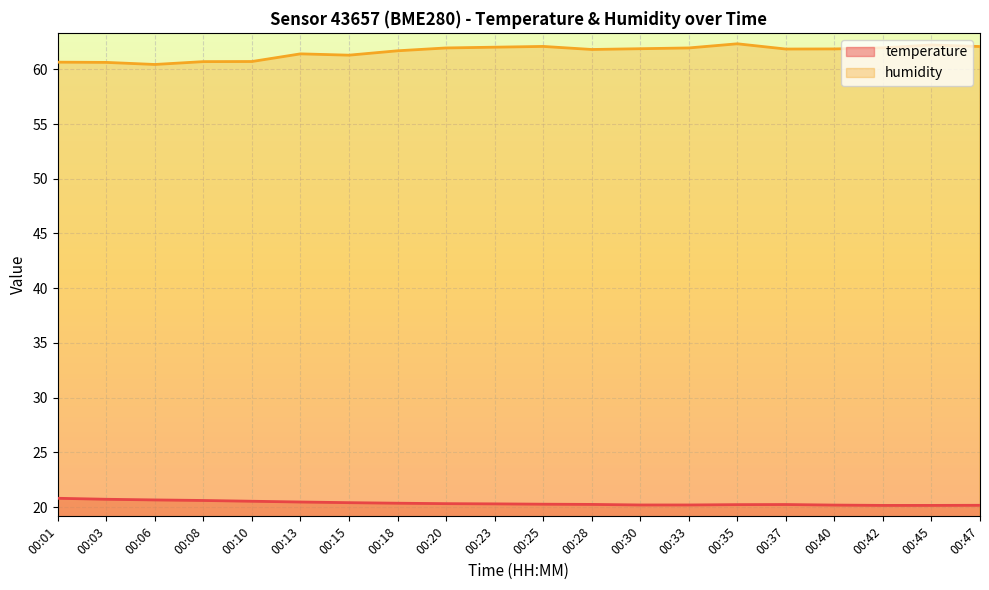

The value of temperature at 00:20 is 30.0. True or false?

False